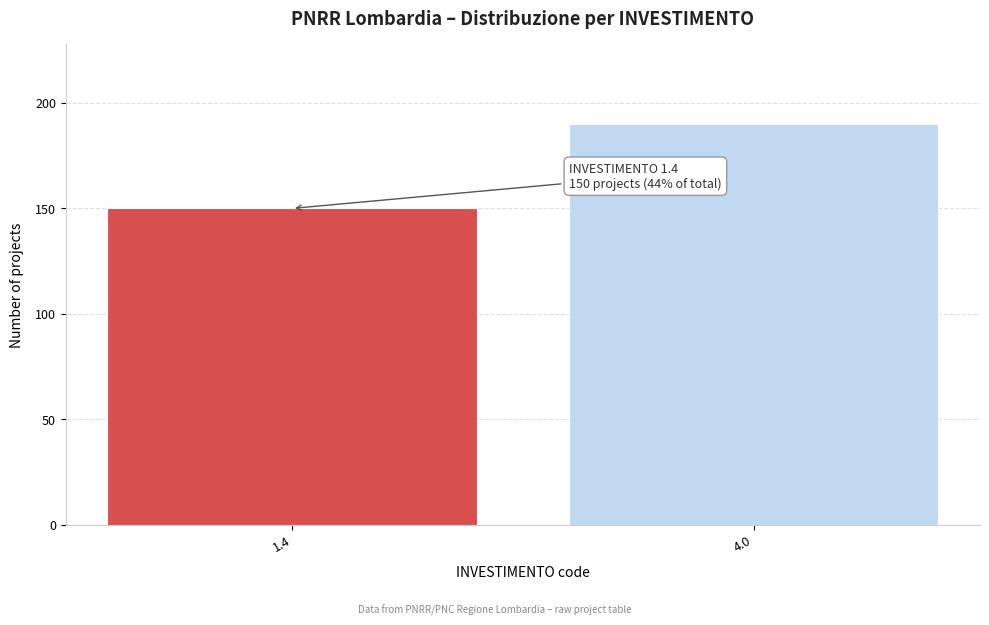

Reading right to left, transcribe all the data shown in this chart.

4.0=190	1.4=150